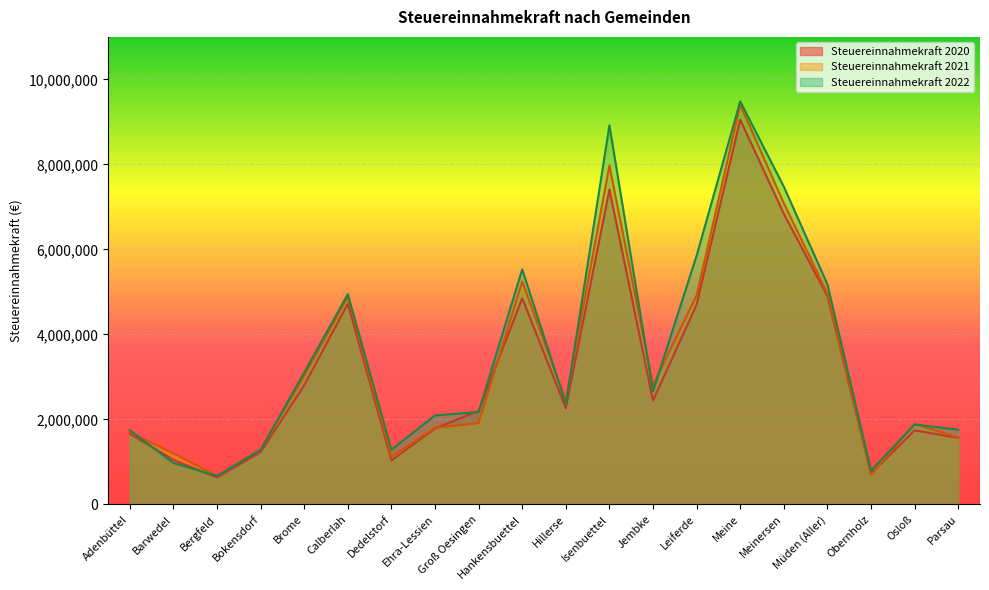

How many times do Steuereinnahmekraft 2020 and Steuereinnahmekraft 2022 cross each other?

4